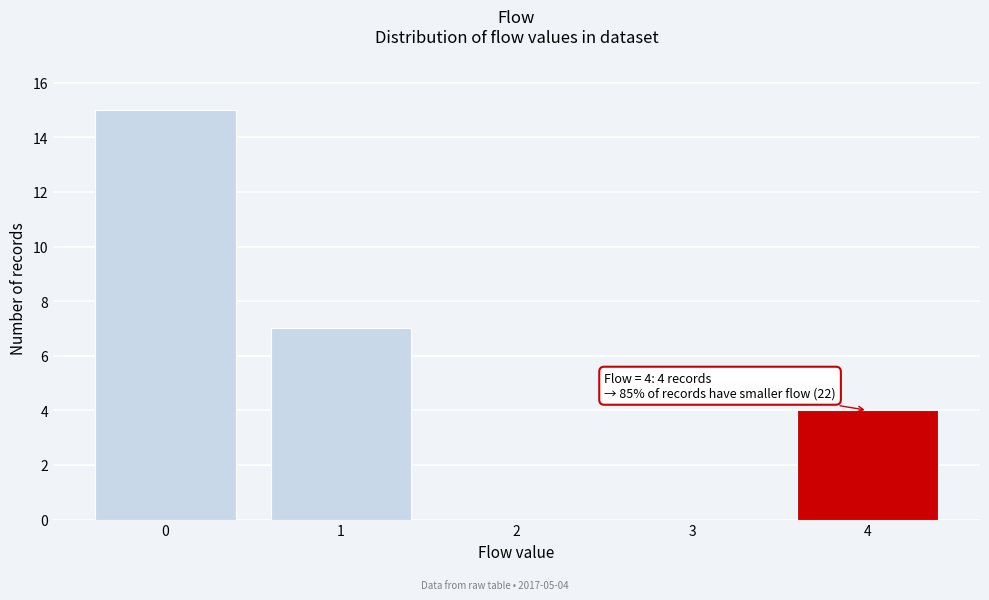

Reading left to right, extract all data points from this chart.

0=15	1=7	2=0	3=0	4=4